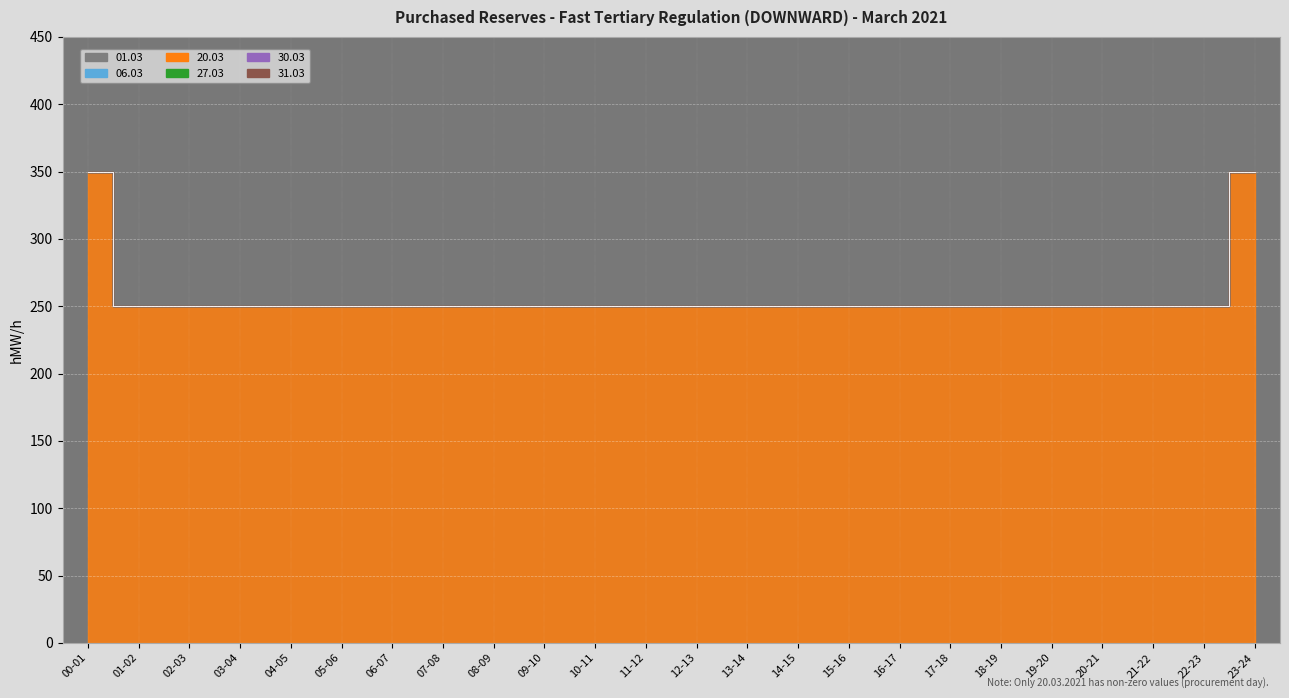

True or false: 06.03 and 30.03 intersect in this chart.

False